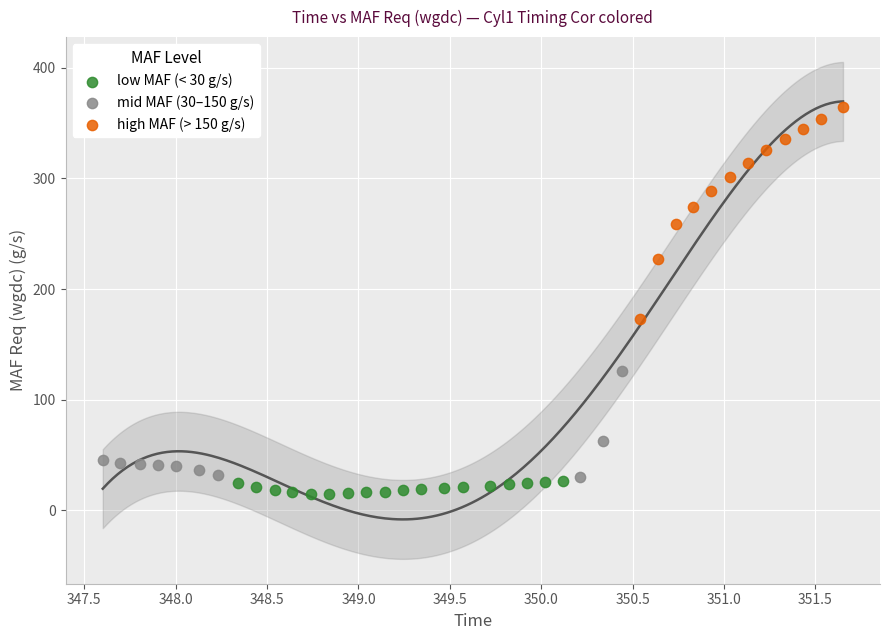

Which series reaches the maximum Y coordinate?

high MAF (> 150 g/s)